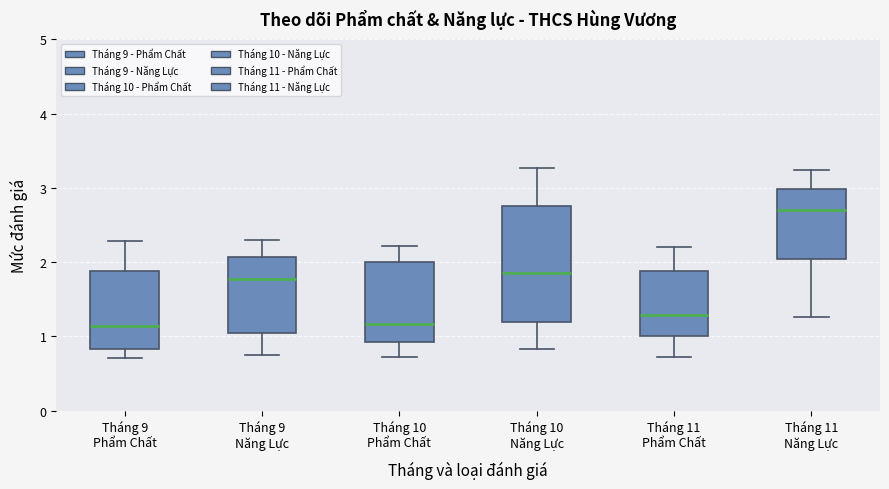

Reading left to right, read every box against the y-axis: the position of its median line, the range the box covers, and the ends of its whiskers. The values are not printed on the chart, so give them approximately, as read against the axis.

Tháng 9 Phẩm Chất: median 1.1, box 0.8 to 1.9, whiskers 0.7 to 2.3
Tháng 9 Năng Lực: median 1.8, box 1.0 to 2.1, whiskers 0.7 to 2.3
Tháng 10 Phẩm Chất: median 1.2, box 0.9 to 2.0, whiskers 0.7 to 2.2
Tháng 10 Năng Lực: median 1.8, box 1.2 to 2.8, whiskers 0.8 to 3.3
Tháng 11 Phẩm Chất: median 1.3, box 1.0 to 1.9, whiskers 0.7 to 2.2
Tháng 11 Năng Lực: median 2.7, box 2.0 to 3.0, whiskers 1.3 to 3.2